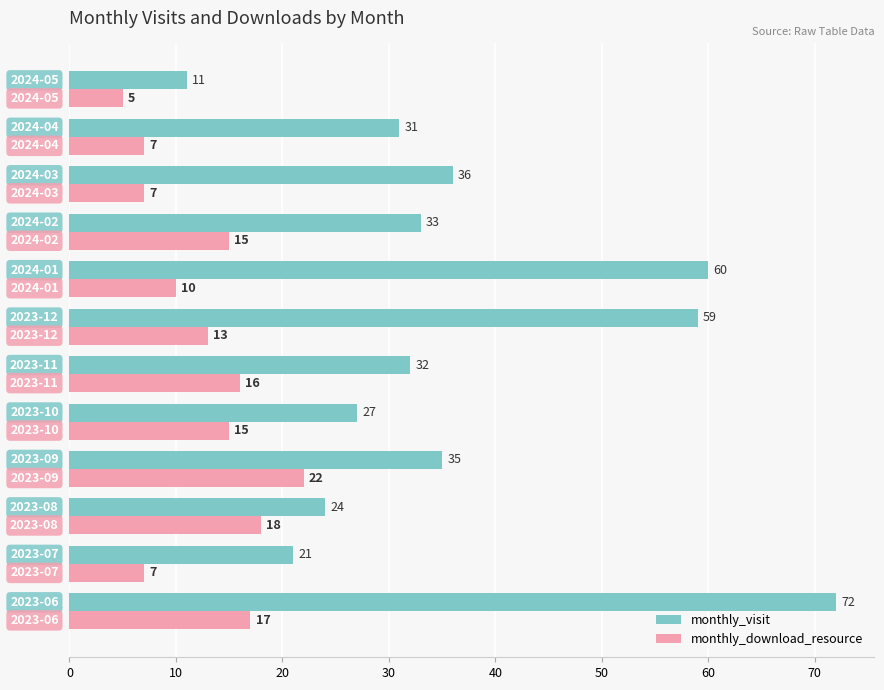

List the series in order of their overall mean, lowest first.

monthly_download_resource, monthly_visit